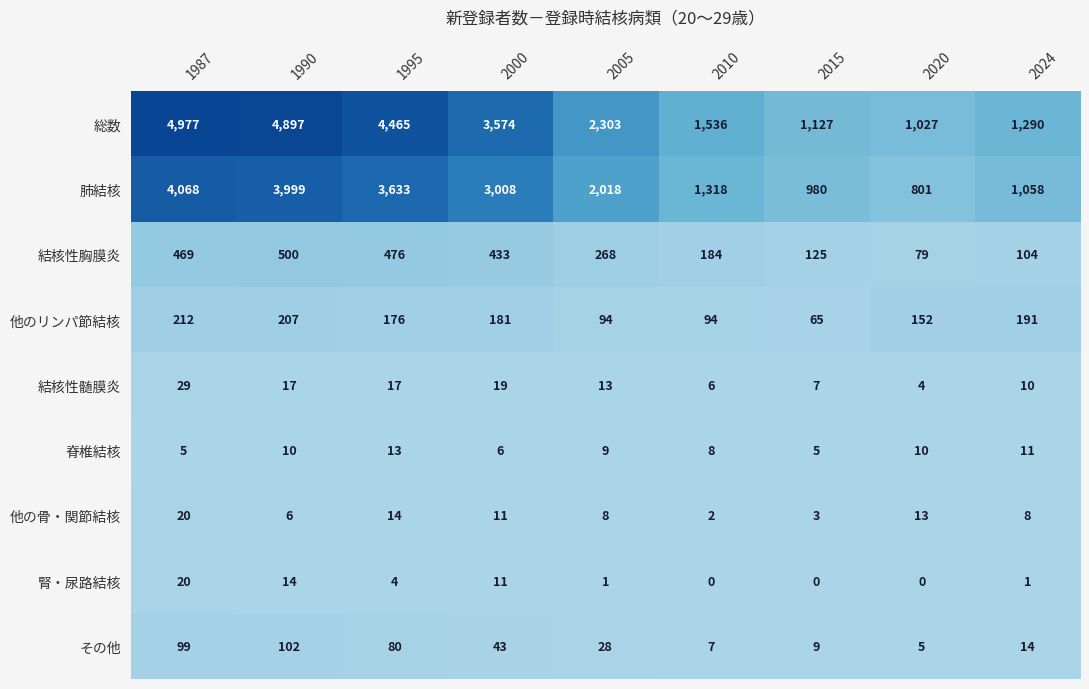

What is the average value of the その他 series?

43